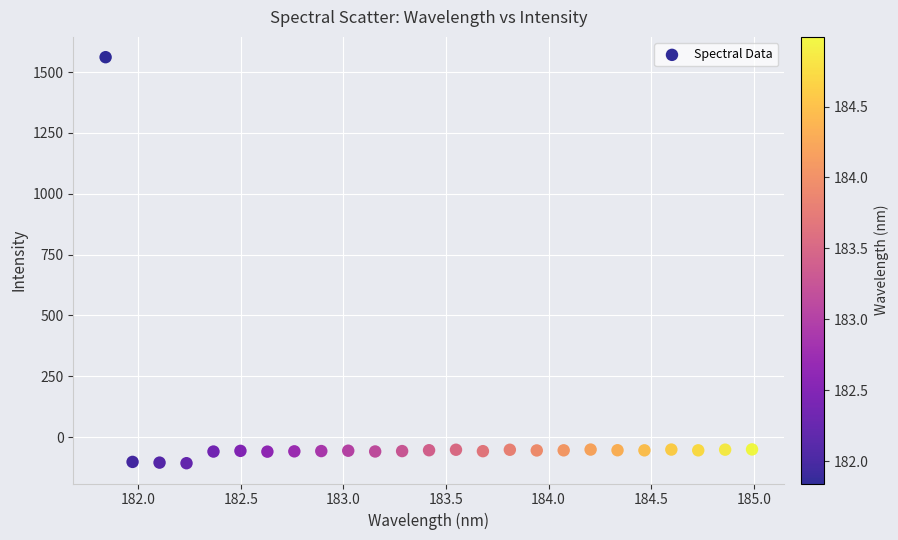

What is the range of Y values (max minus min)?

1667.7